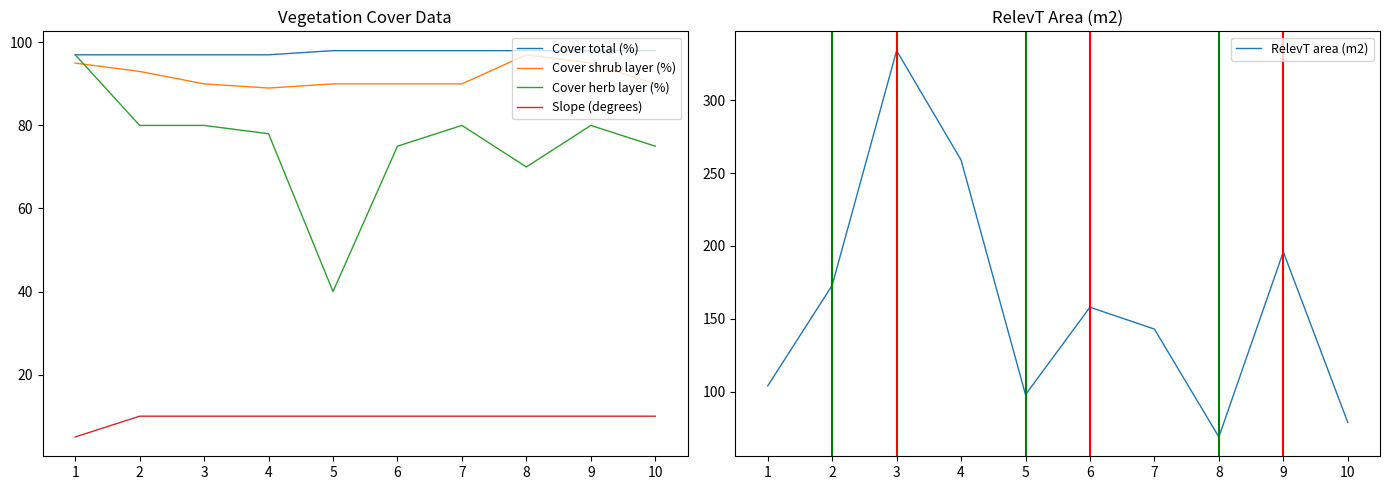

Count the number of categories in the chart.

10